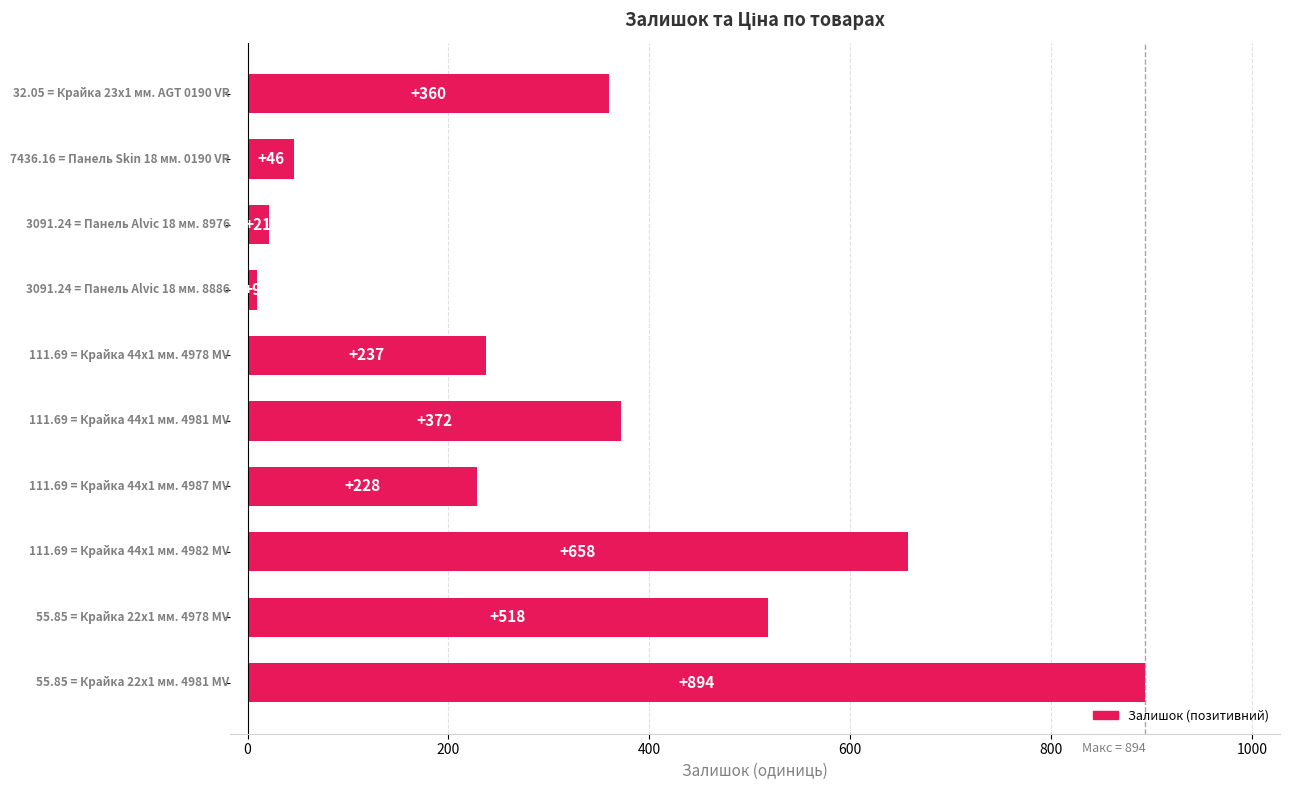

How many data points does each series have?

10